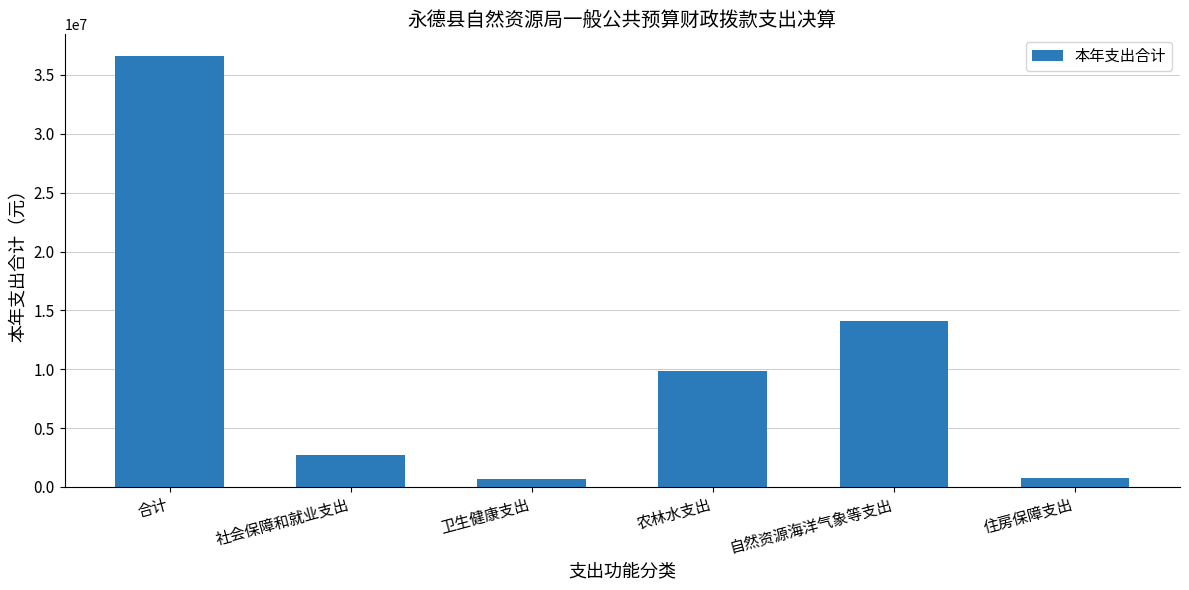

Is it true that the value at 农林水支出 is 9829177.5?

True